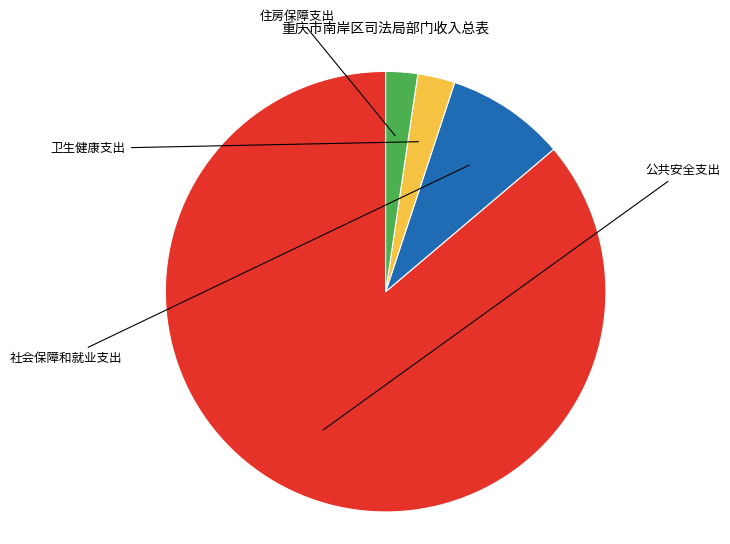

Is there a majority slice in this chart?

Yes